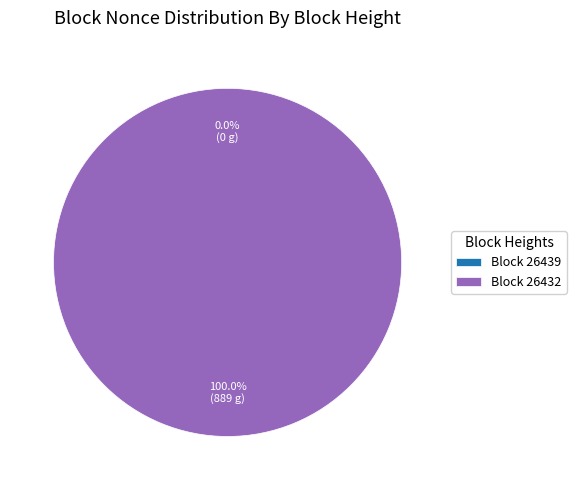

The 26432 slice represents 99% of the pie. True or false?

False